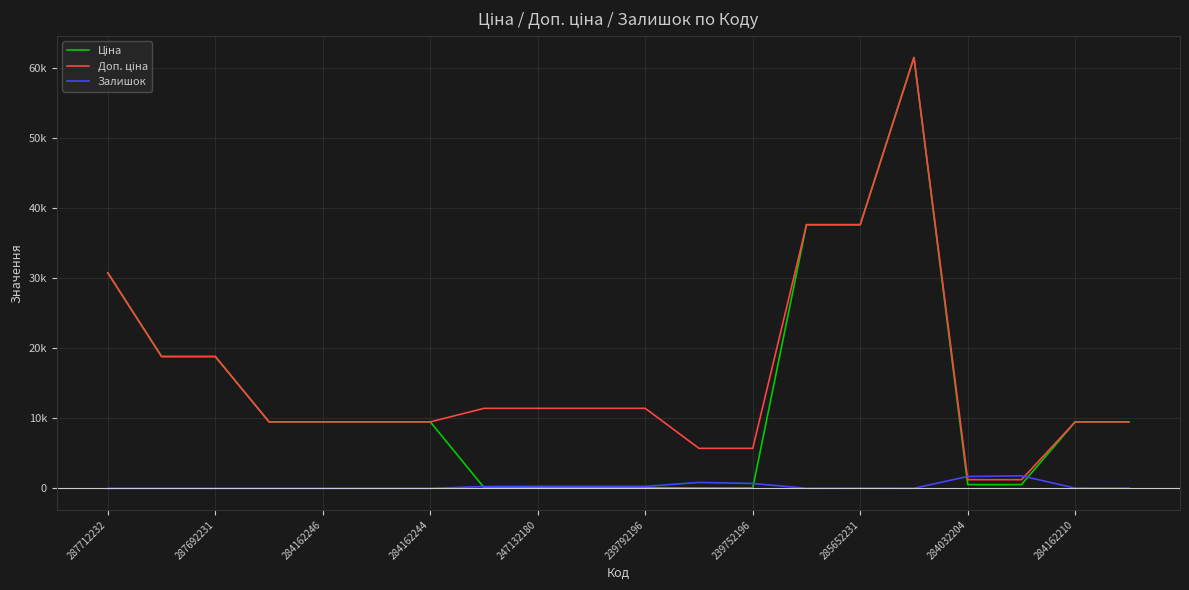

Does the chart have visible grid lines?

Yes